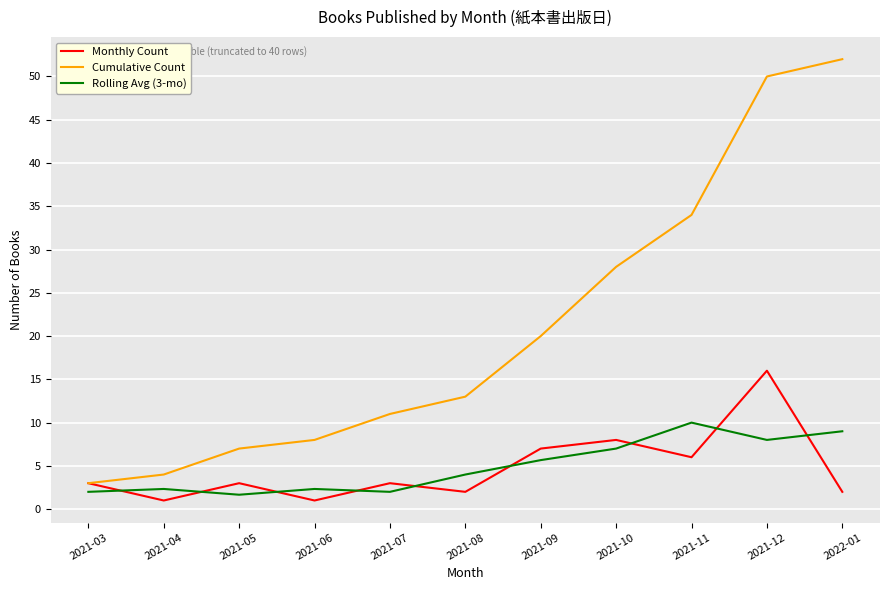

Reading left to right, transcribe all the data shown in this chart.

Monthly Count: 3.0	1.0	3.0	1.0	3.0	2.0	7.0	8.0	6.0	16.0	2.0
Cumulative Count: 3.0	4.0	7.0	8.0	11.0	13.0	20.0	28.0	34.0	50.0	52.0
Rolling Avg (3-mo): 2.0	2.3	1.7	2.3	2.0	4.0	5.7	7.0	10.0	8.0	9.0